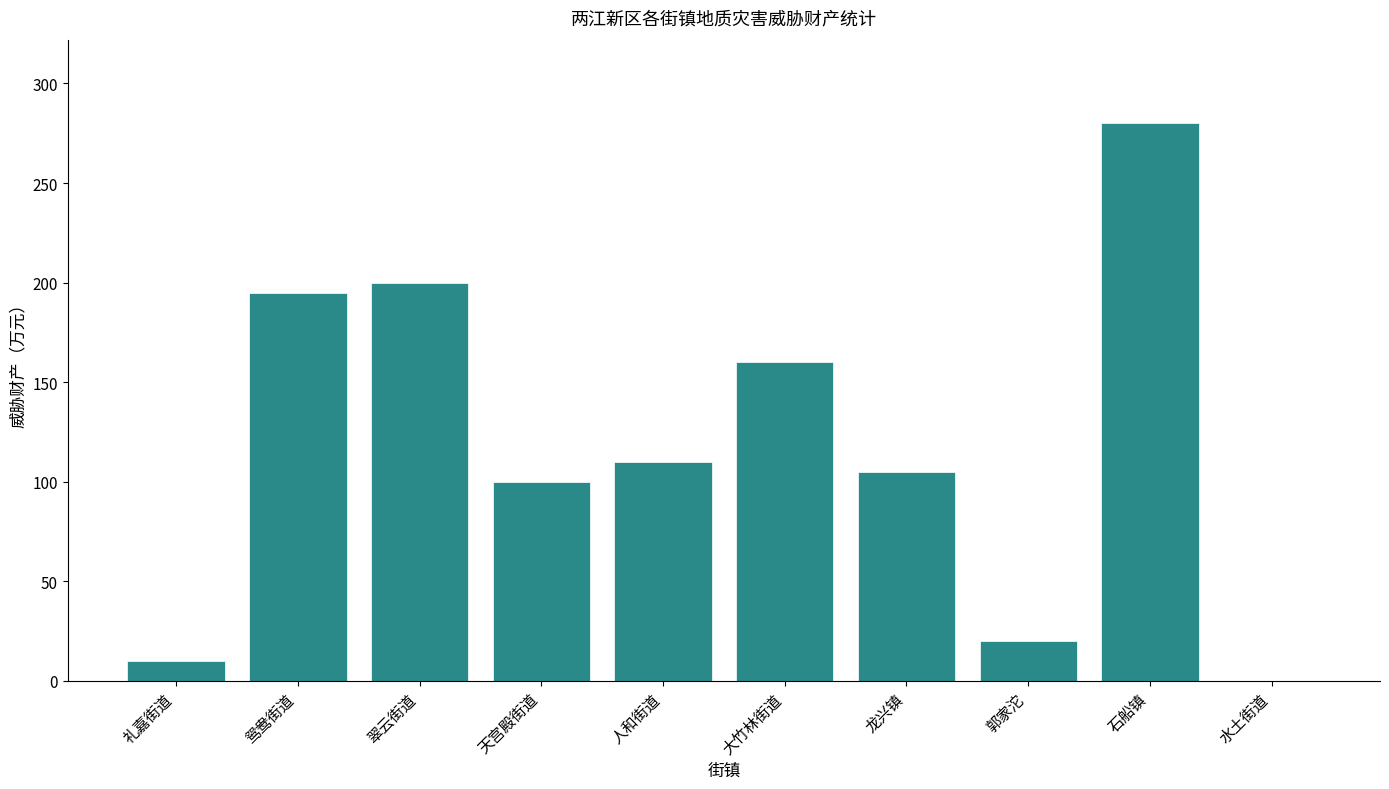

What is the sum of all values?

1180